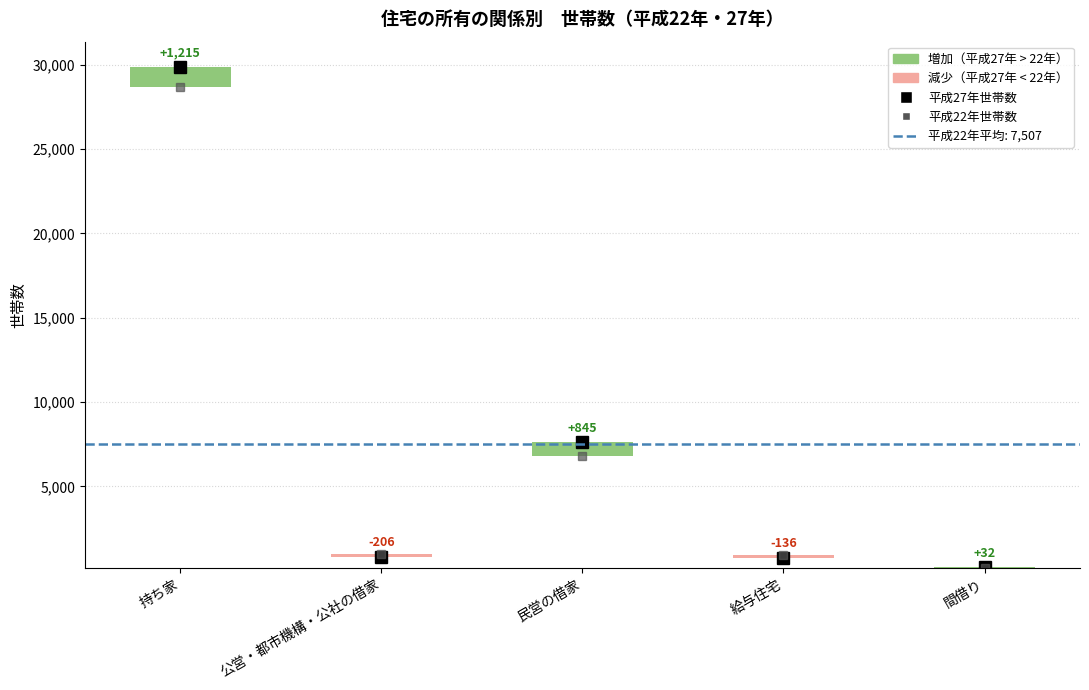

What is the value of the 平成22年世帯数 bar at the 1st from the left?

28662